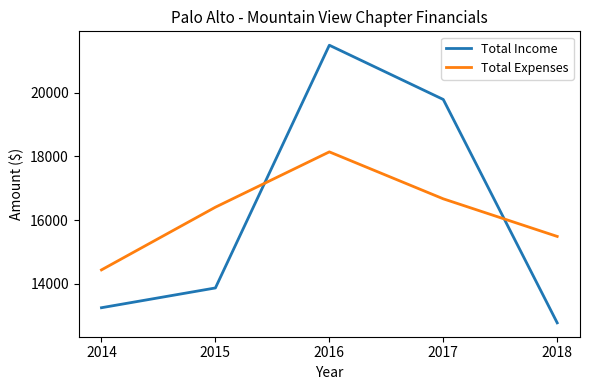

What value does the Total Expenses series have at 2017, to the nearest 50?

16650